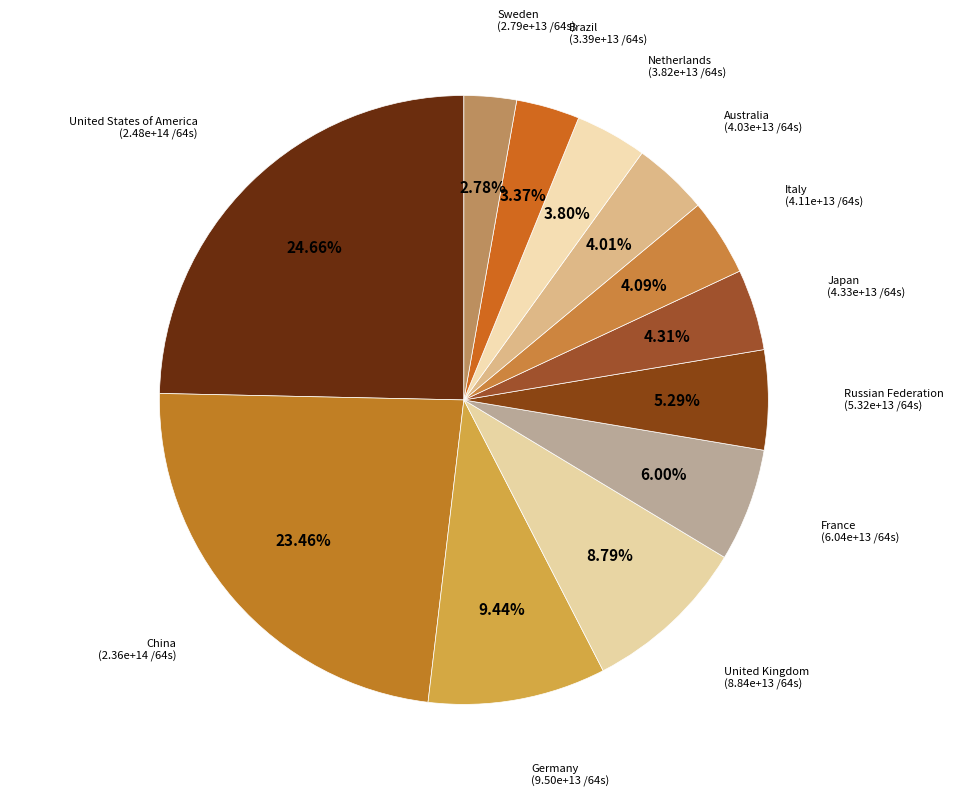

Approximately how many times larger is the value at Netherlands compared to Sweden?

1.4